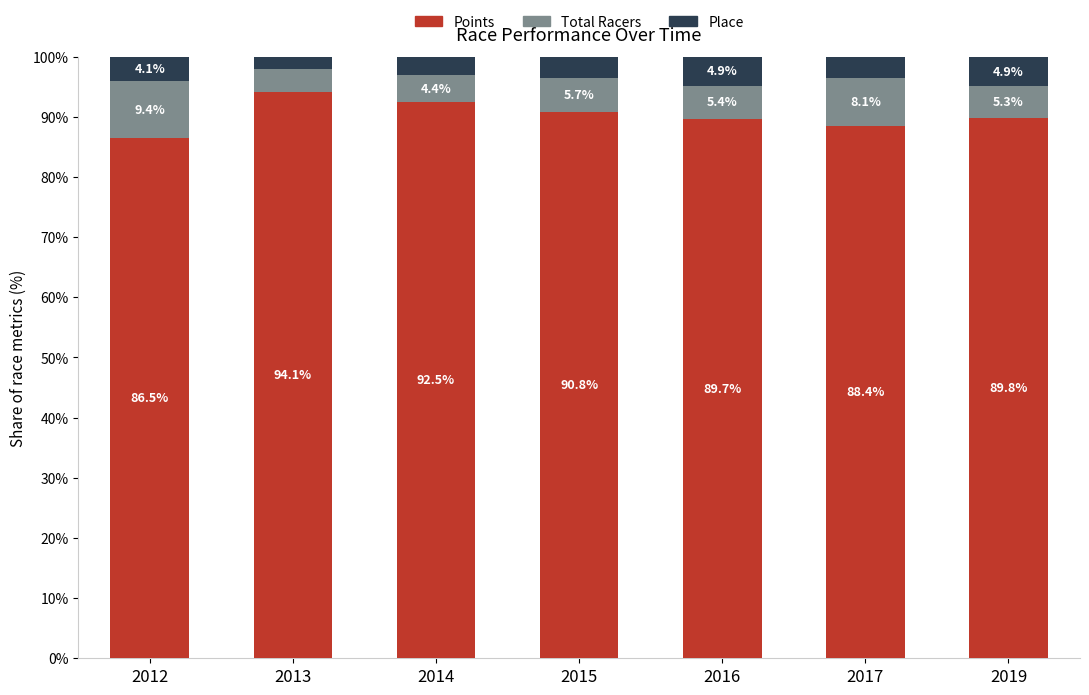

Where is Points nearest to the value 90?

2019